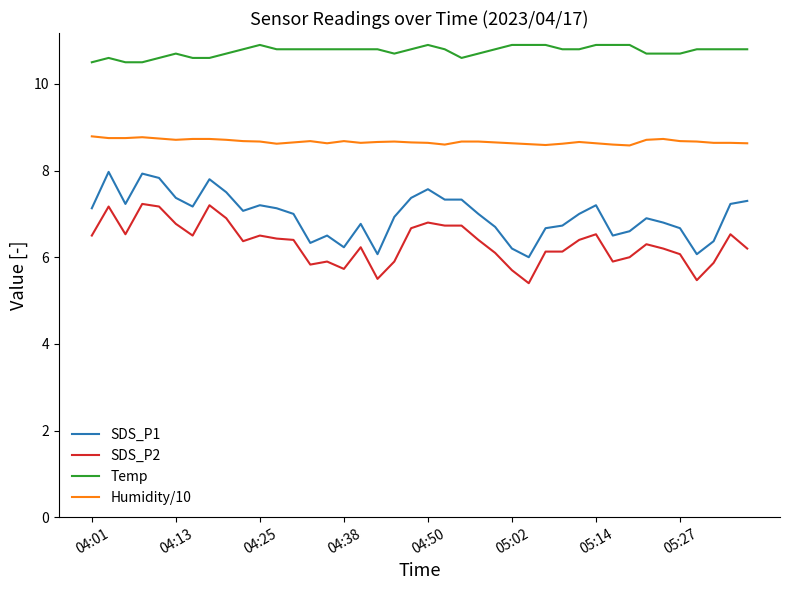

True or false: SDS_P2 and Temp intersect in this chart.

False